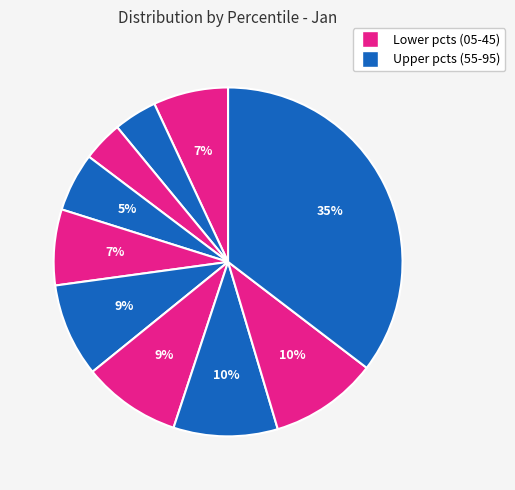

Which category has the smallest portion of the pie?

pct25